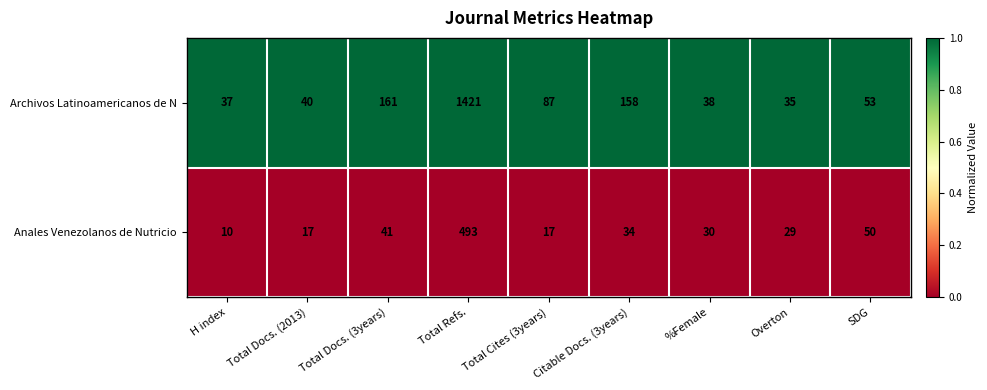

Is it true that Anales Venezolanos de Nutricio equals 713 at Total Refs.?

False